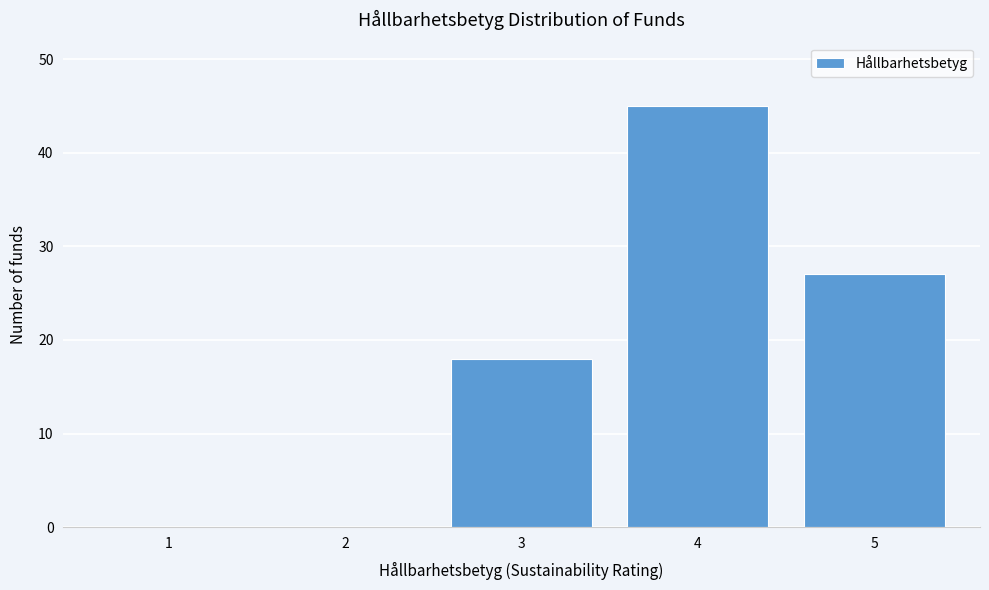

Reading right to left, what are all the values shown in this chart?

5=27	4=45	3=18	2=0	1=0